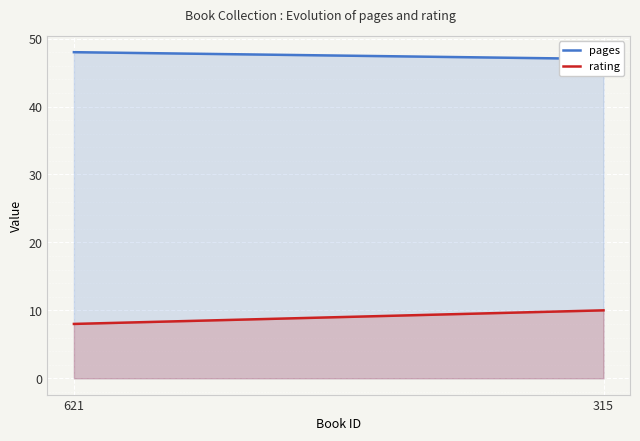

What is the total value across all series at 621?

56